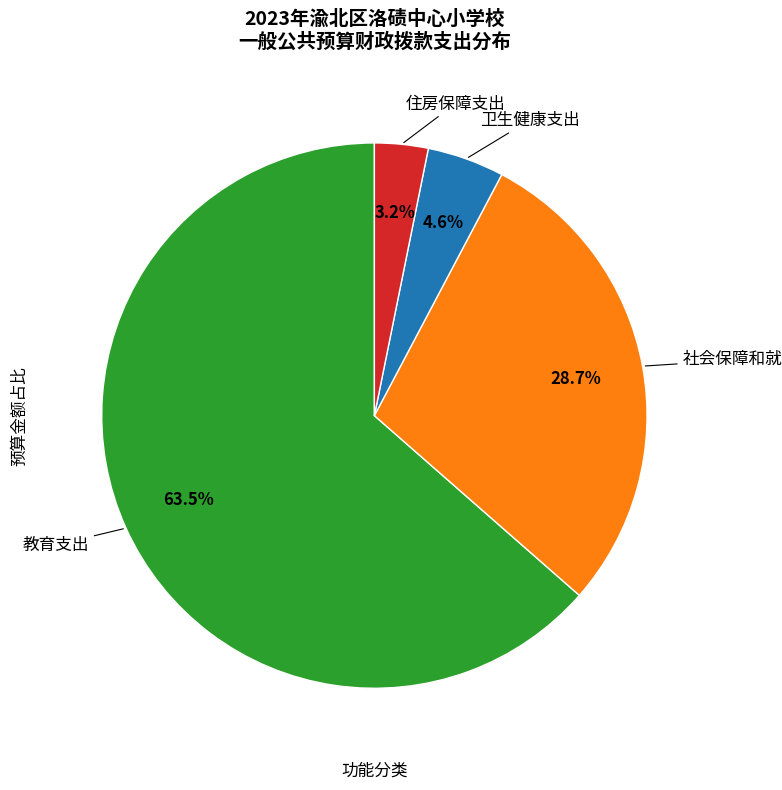

Is there any slice that represents more than half of the pie?

Yes